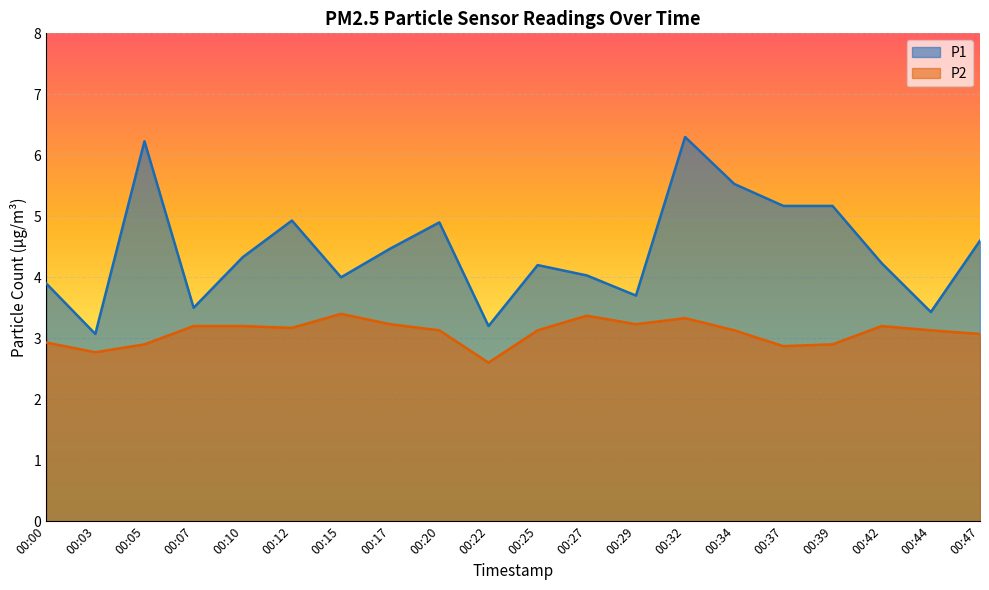

Is the value of P1 at 00:20 greater than the value of P2 at 00:39?

Yes